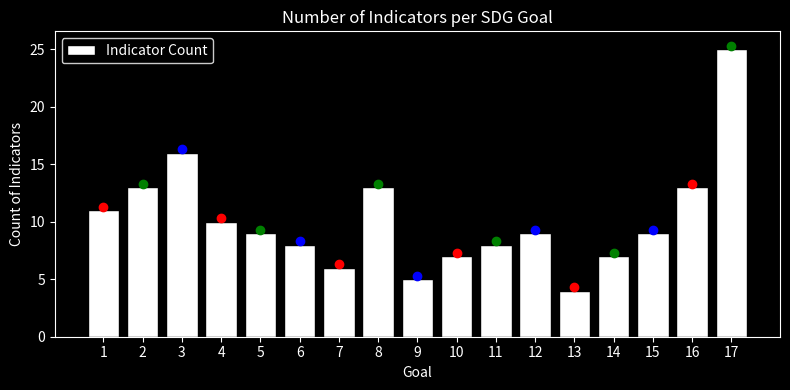

Reading left to right, list all the values displayed in this chart.

1=11	2=13	3=16	4=10	5=9	6=8	7=6	8=13	9=5	10=7	11=8	12=9	13=4	14=7	15=9	16=13	17=25